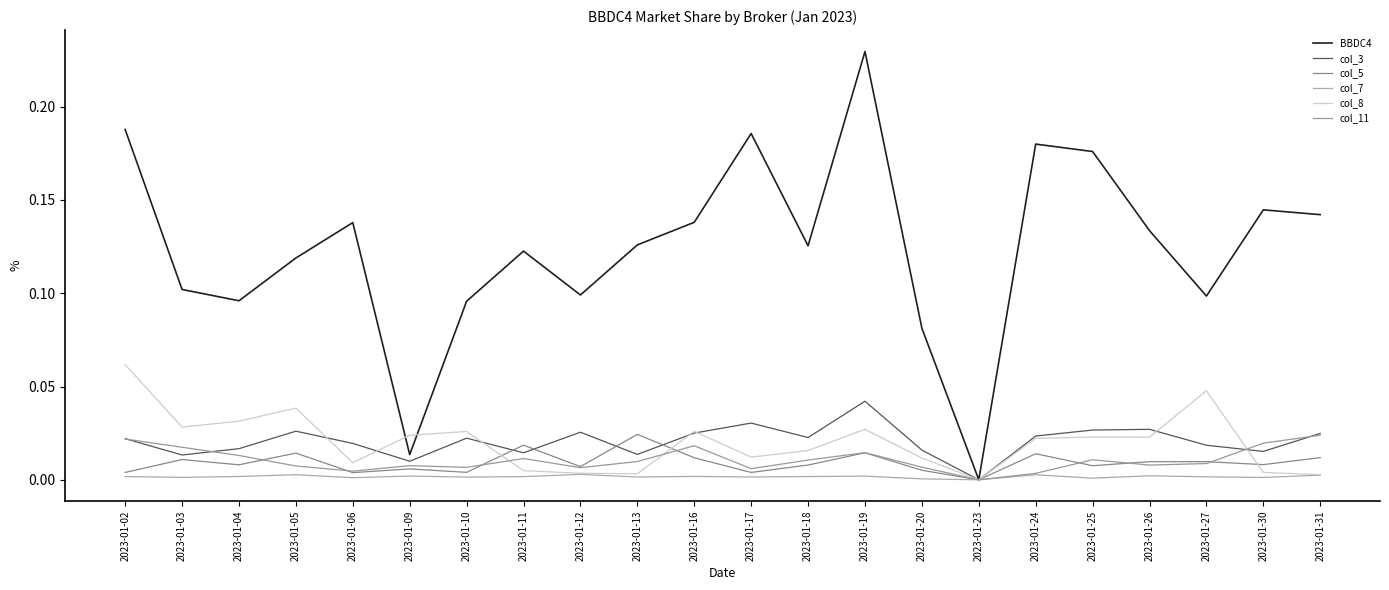

Which series changed the most between 2023-01-25 and 2023-01-31?

BBDC4